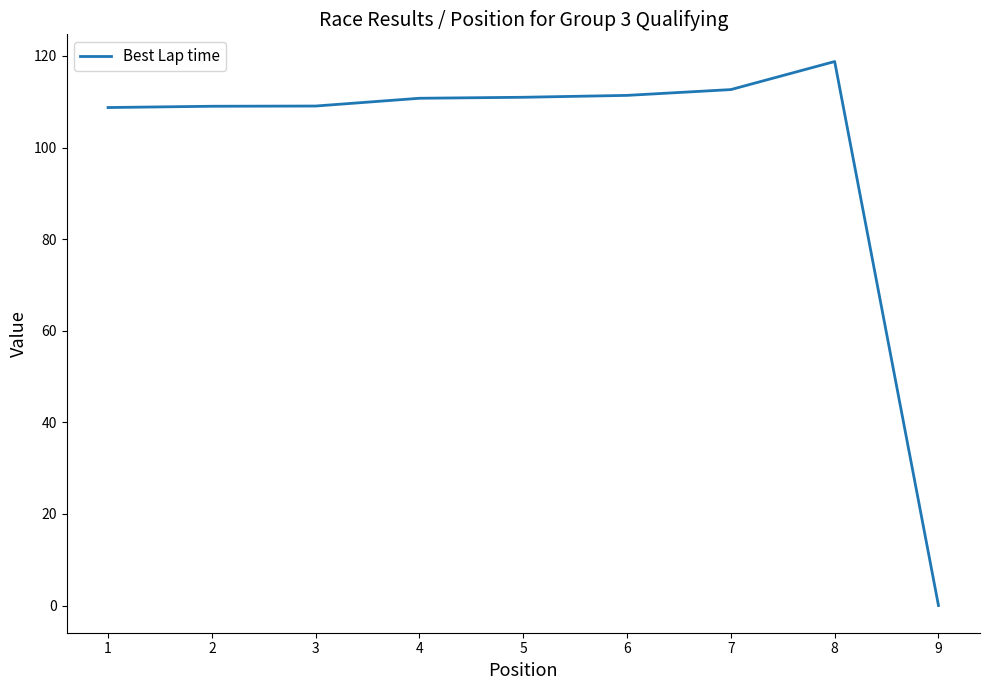

What is the change in value from 2 to 4?

+1.7